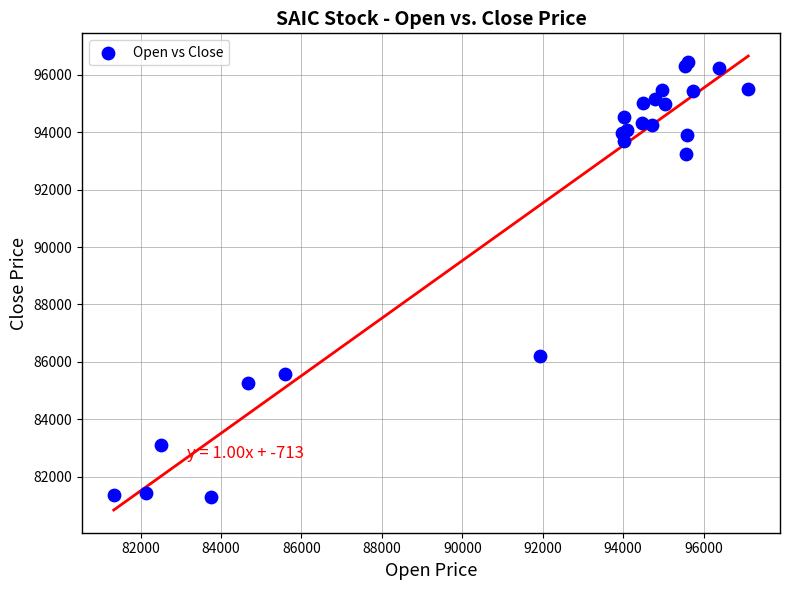

What Y value in the scatter plot is closest to 88873?

86191